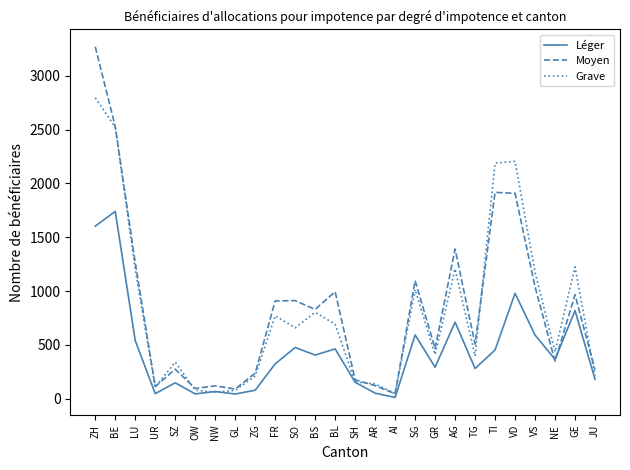

The value of Léger at AG is 323. True or false?

False